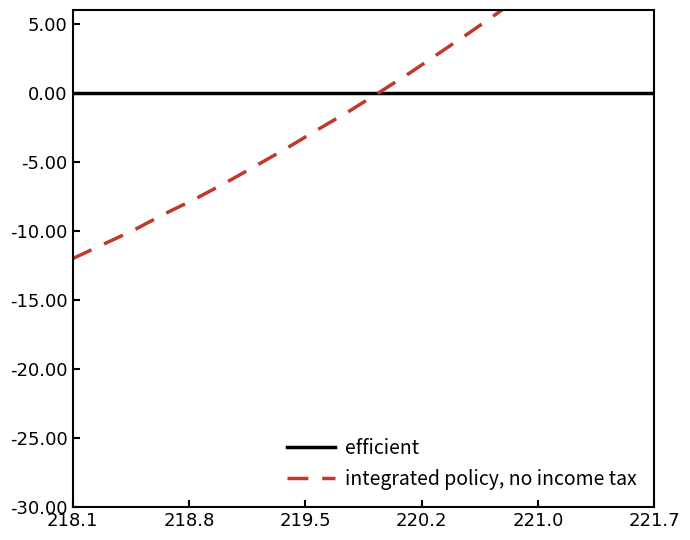

Which series has the widest spread of values?

integrated policy, no income tax